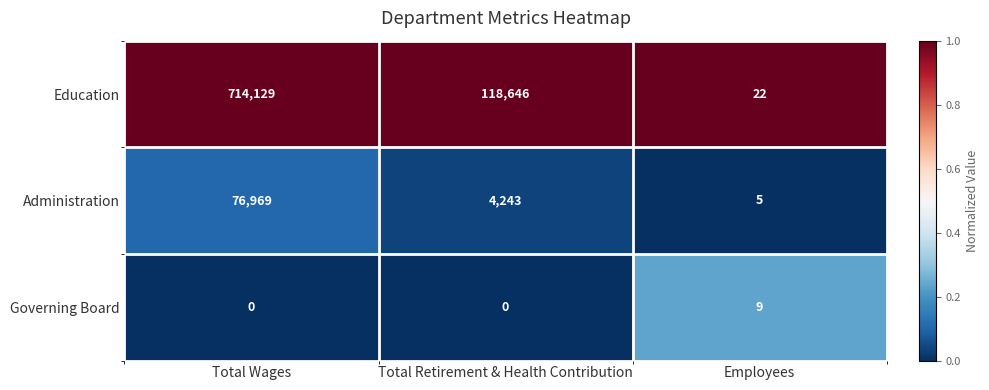

What is the total value across all series at Employees?

36